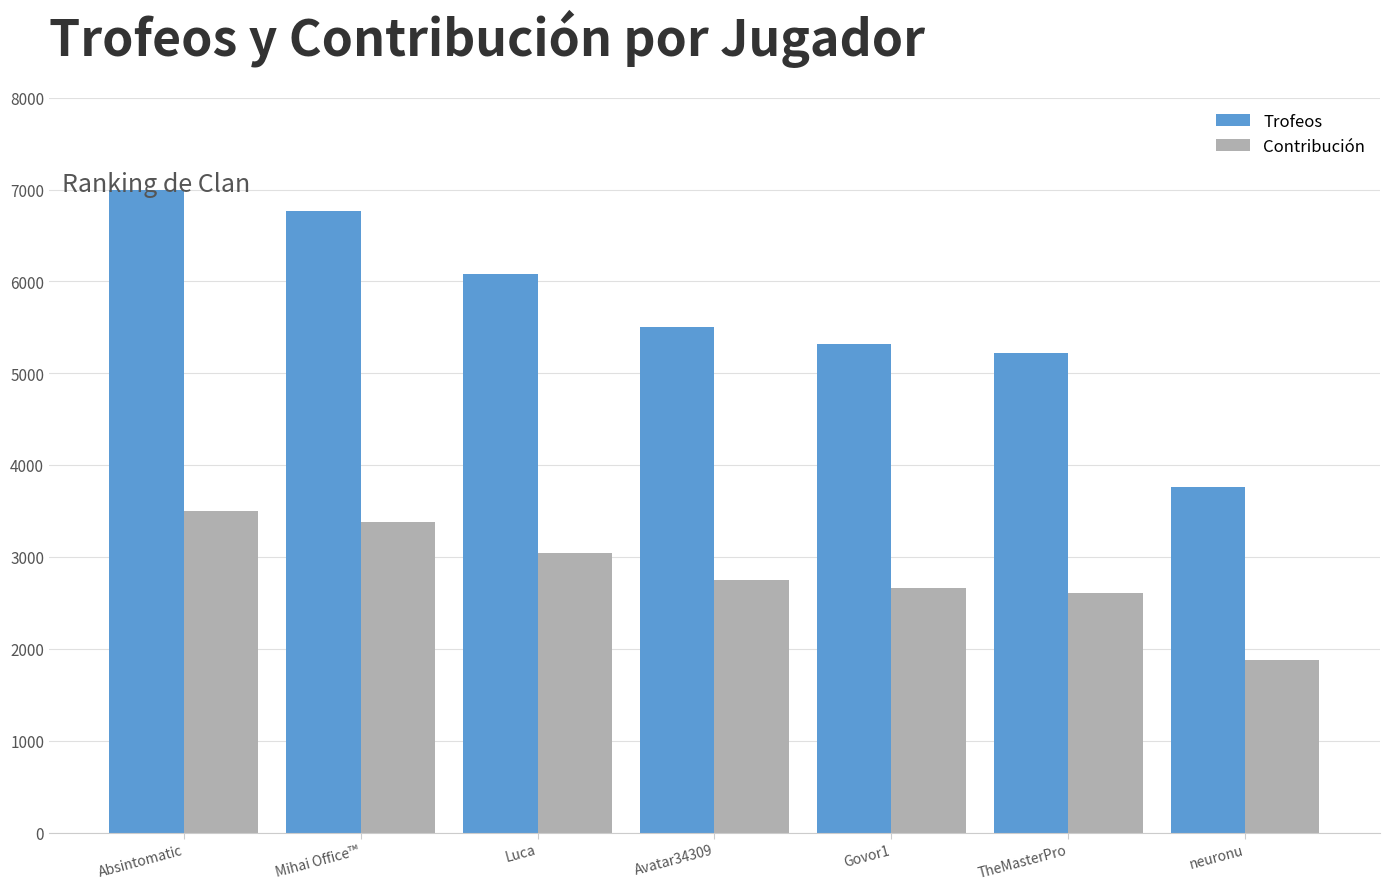

Which series has the largest range (max minus min)?

Trofeos